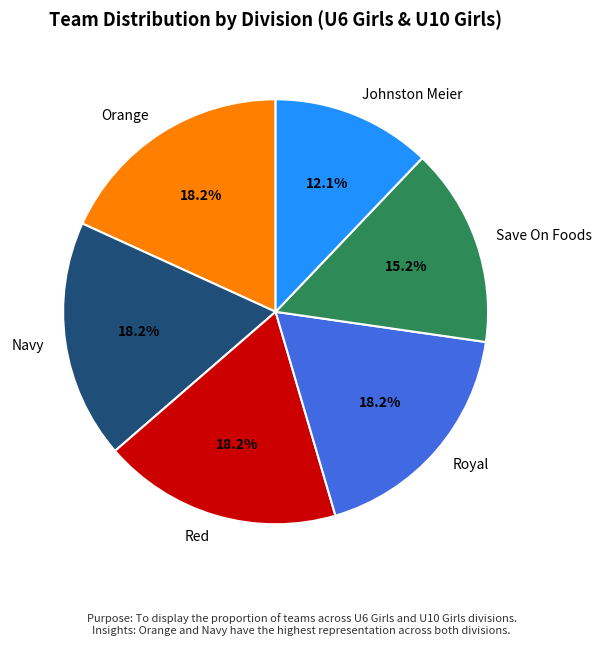

What percentage is the Navy slice, to the nearest percent?

18%